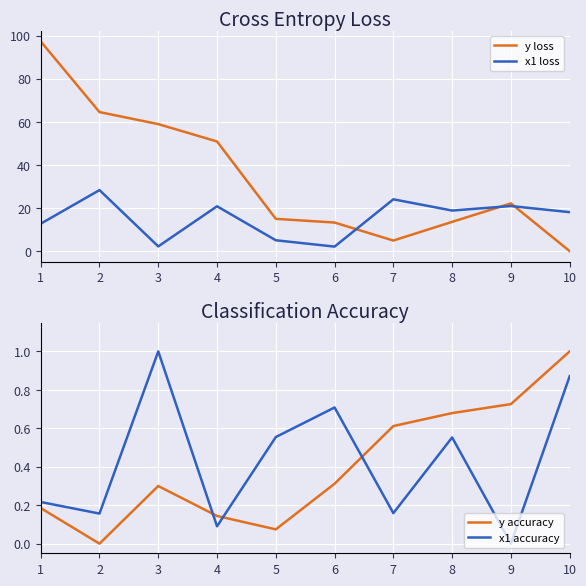

What is the total value across all series at 6?

16.5